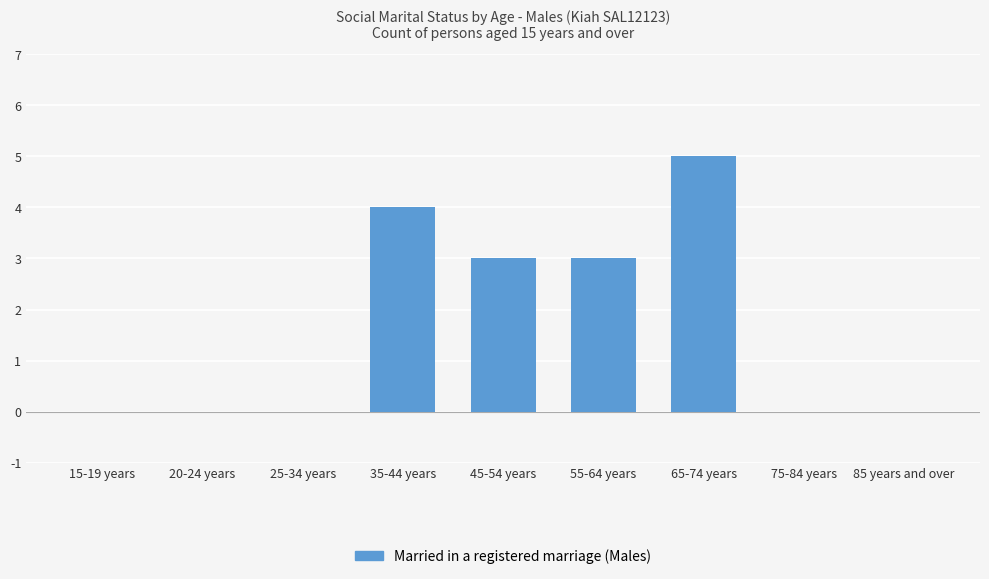

Between 35-44 years and 15-19 years, which is larger?

35-44 years